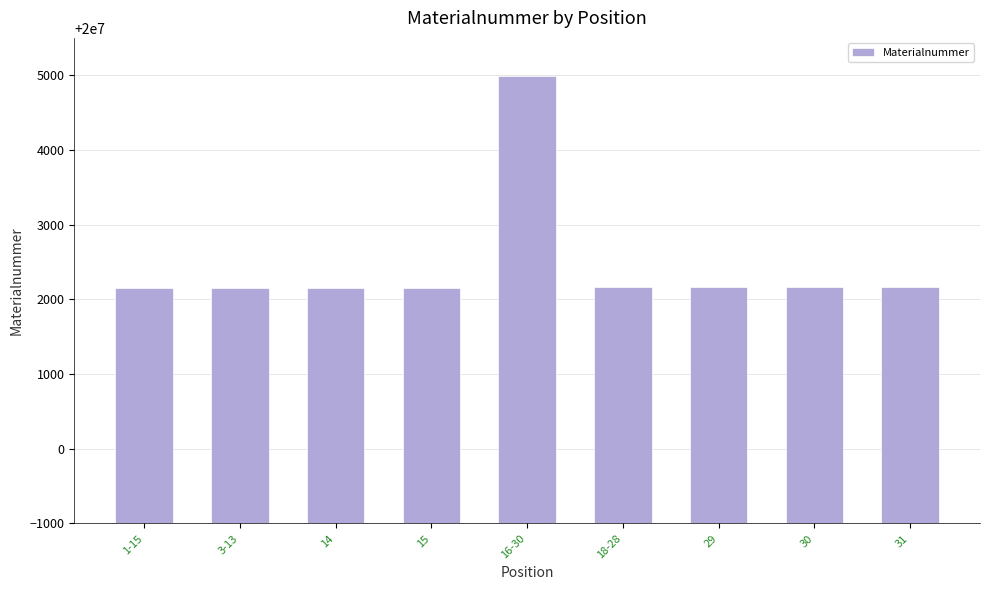

Is it true that the value at 3-13 is 6923879?

False